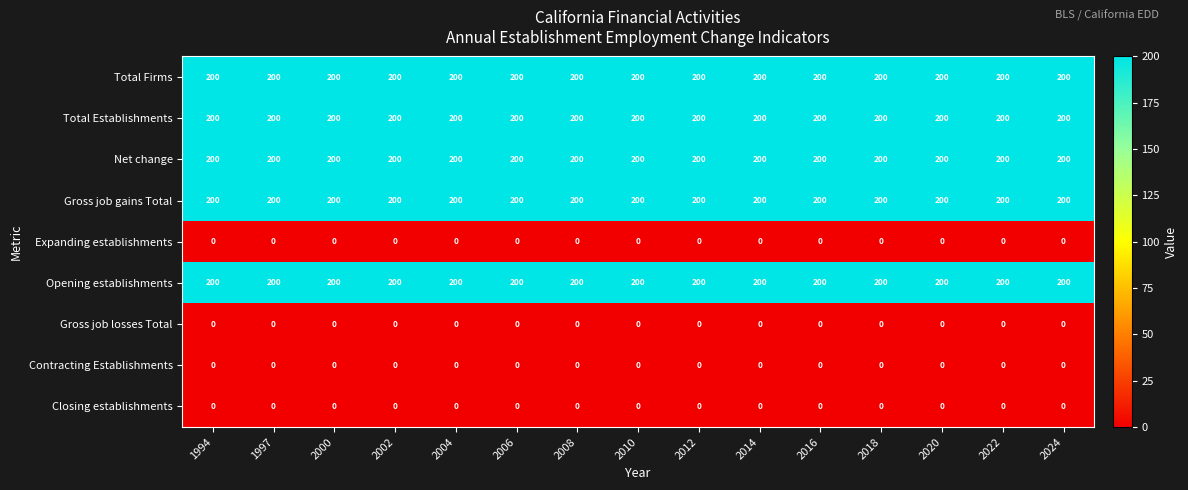

How many categories are shown in the chart?

15